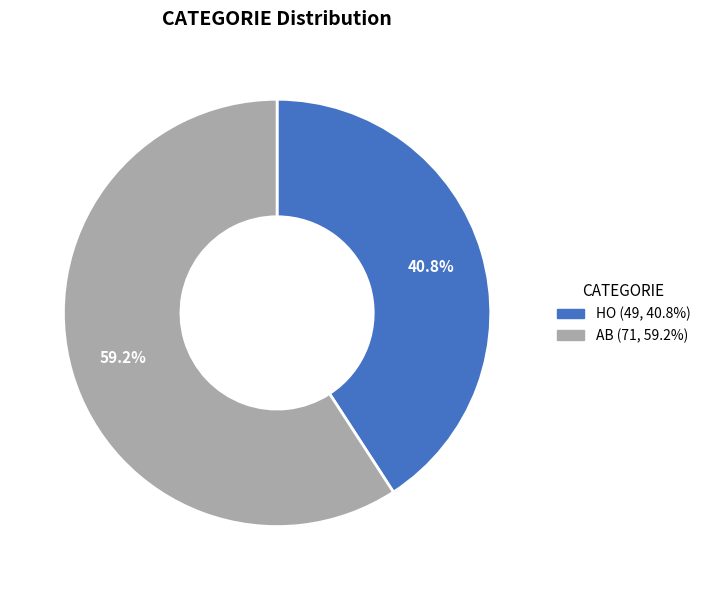

How many segments does this pie chart have?

2